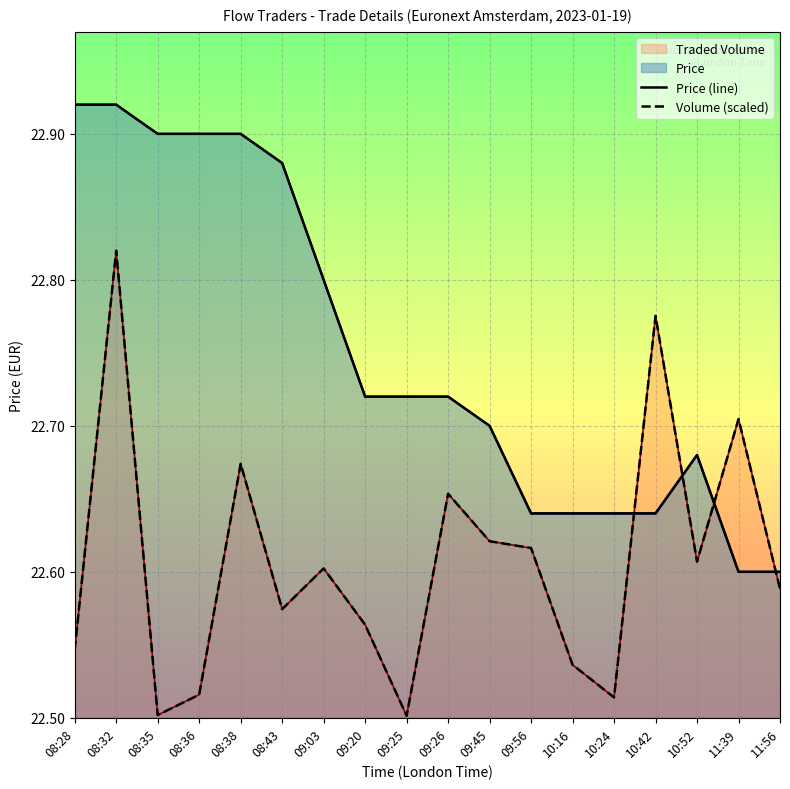

List the labels in order of Volume (scaled) value, smallest first.

09:25, 08:35, 10:24, 08:36, 10:16, 08:28, 09:20, 08:43, 11:56, 09:03, 10:52, 09:56, 09:45, 09:26, 08:38, 11:39, 10:42, 08:32